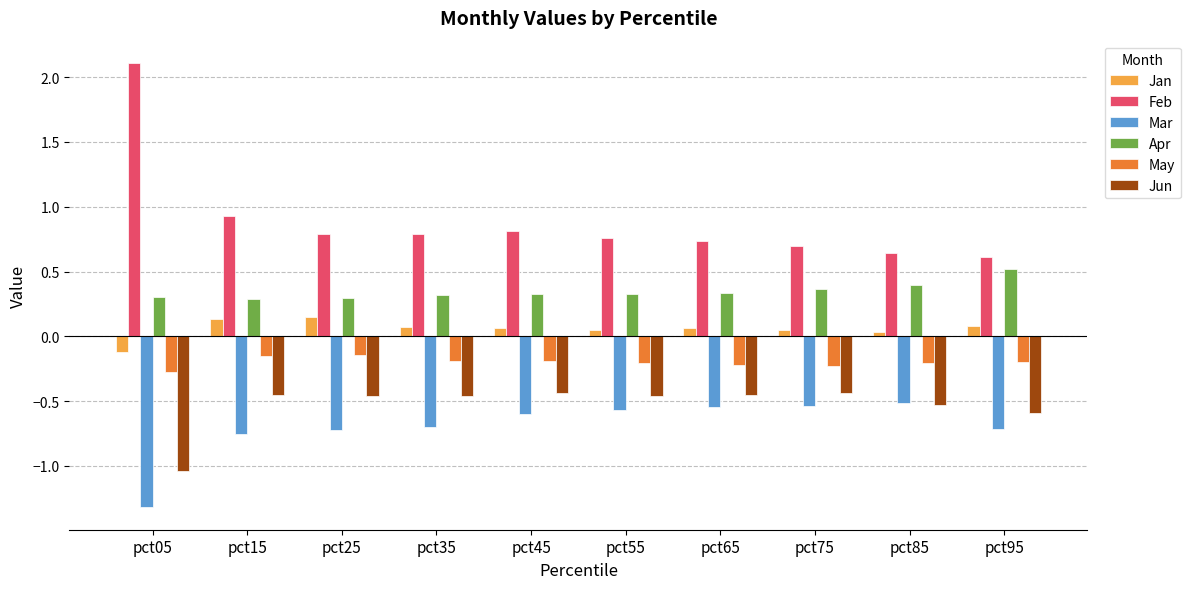

What is the difference between the maximum and minimum values in the Feb series?

1.5